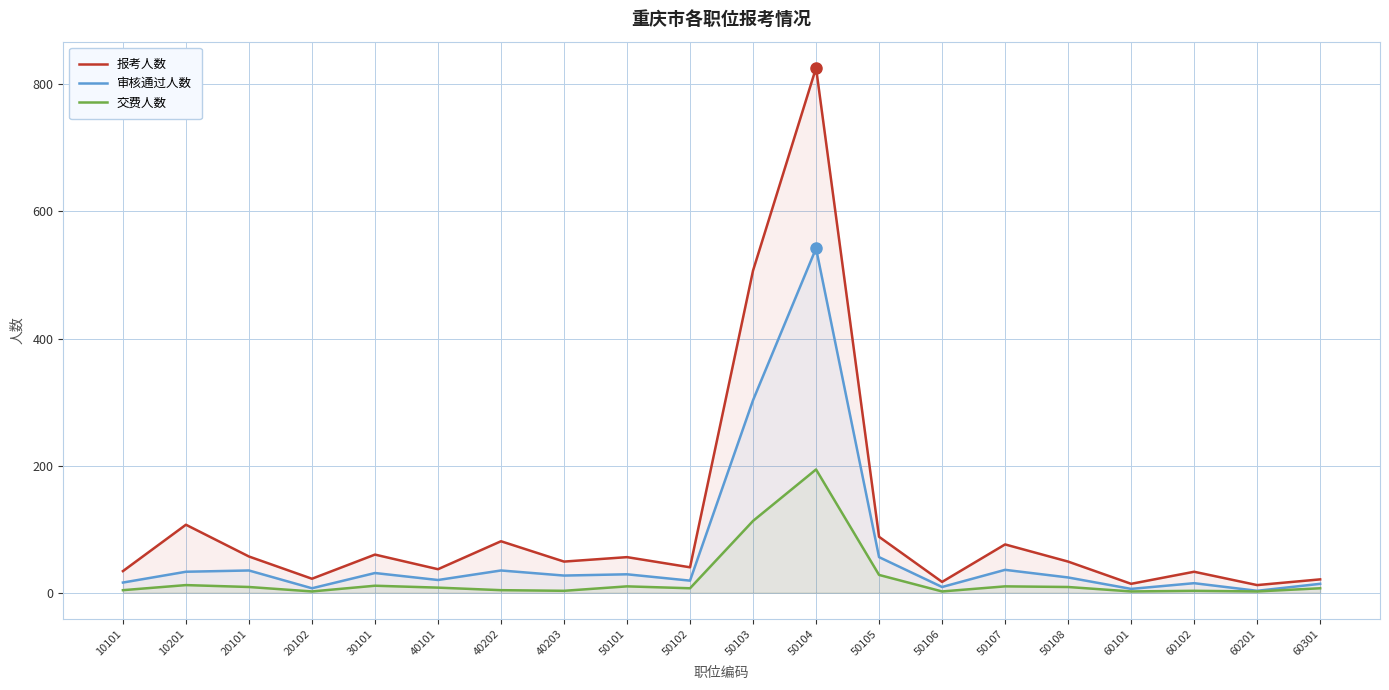

What is the value of the 报考人数 point at the 3rd from the left?

57